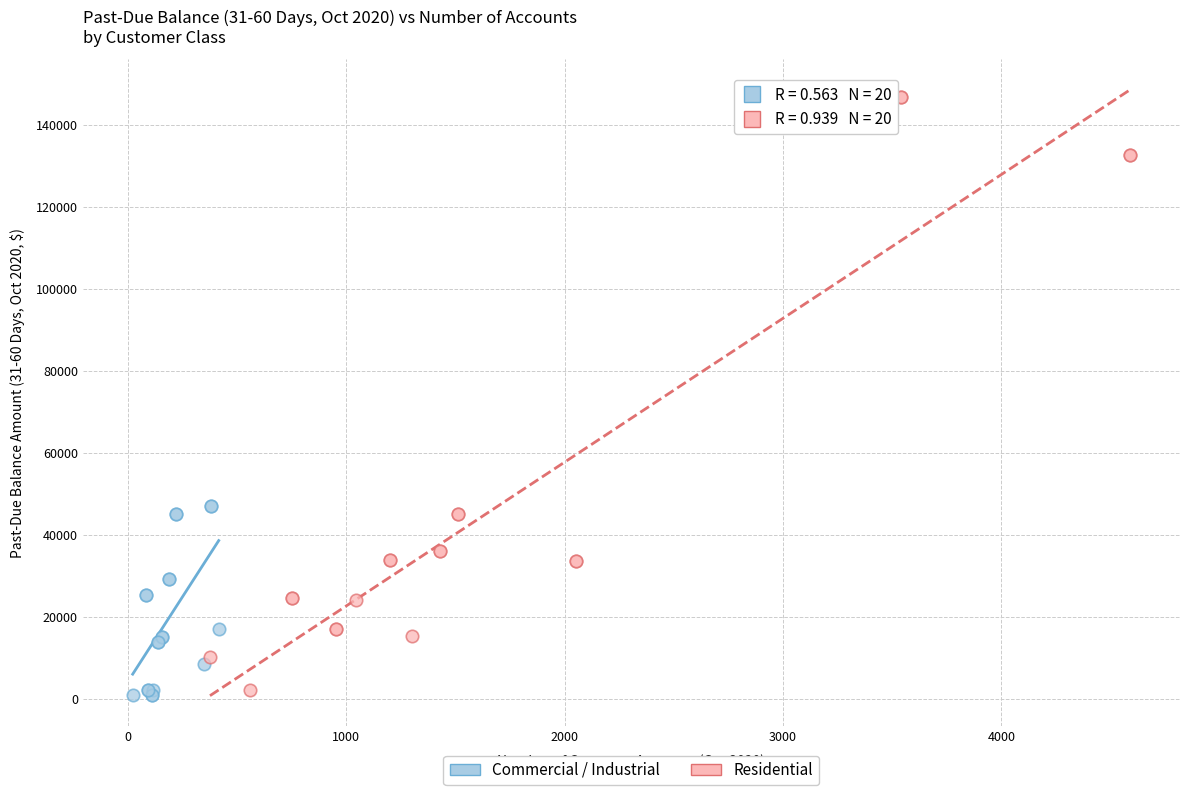

Which series has the largest Y range (max minus min)?

Residential